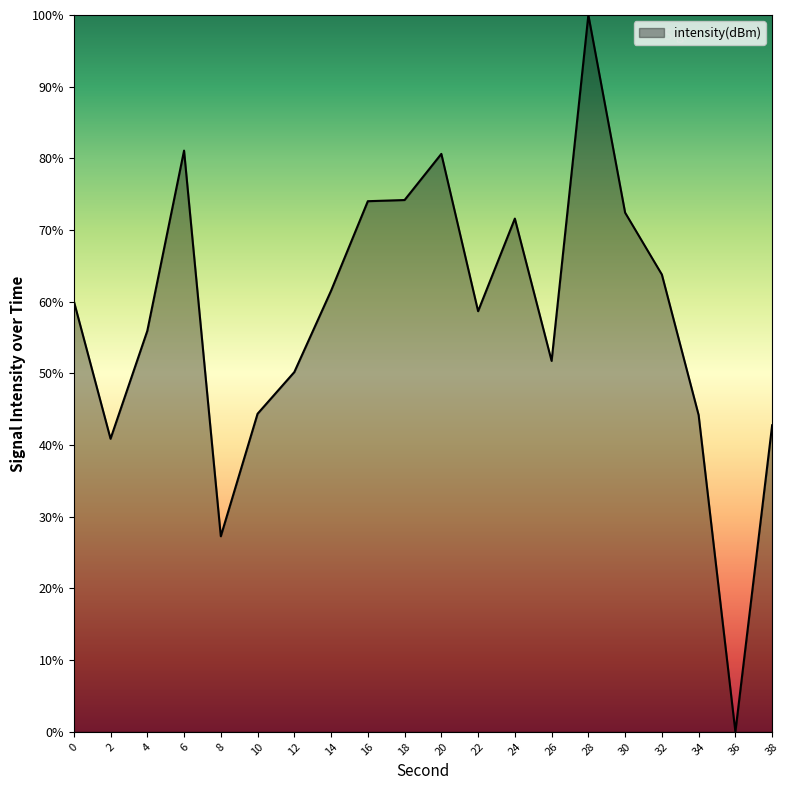

What is the change in value from 8 to 10?

+17.1